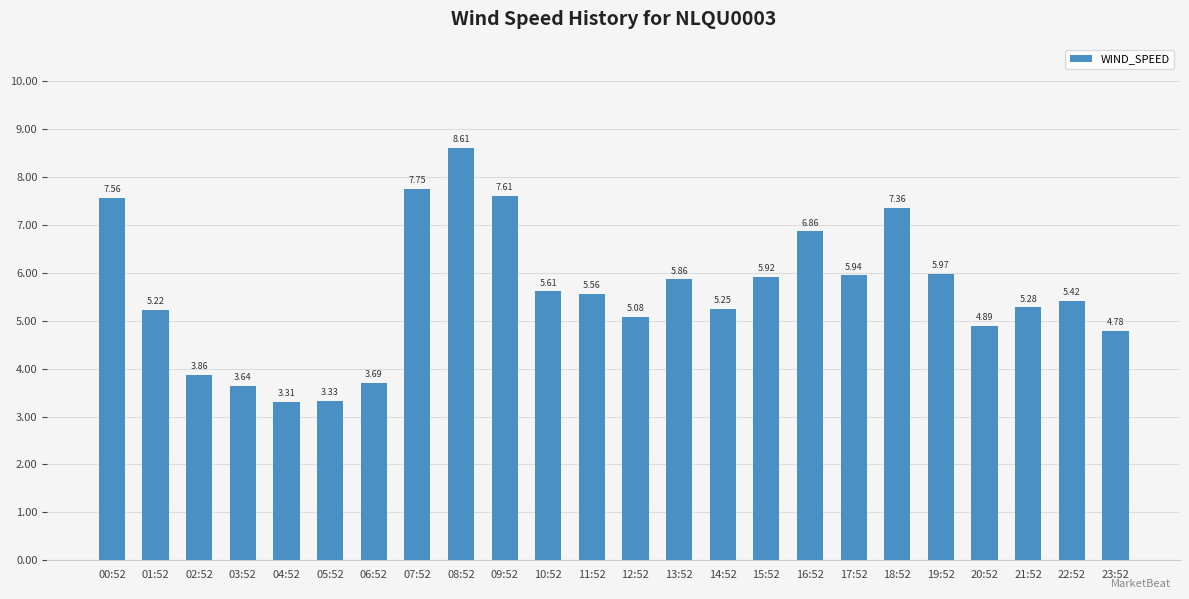

What is the sum of the values at 03:52 and 20:52?

8.5